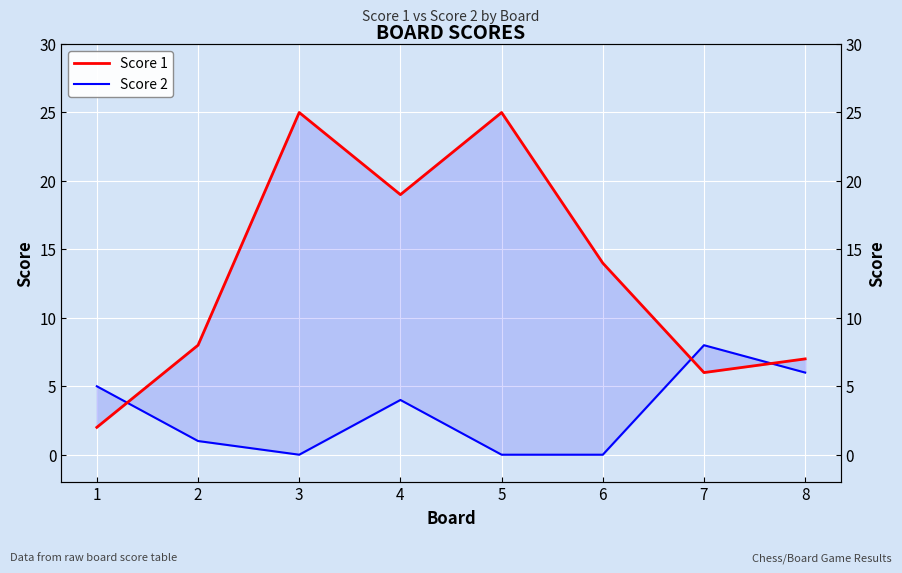

What is the sum of the Score 1 values at 6 and 3?

39